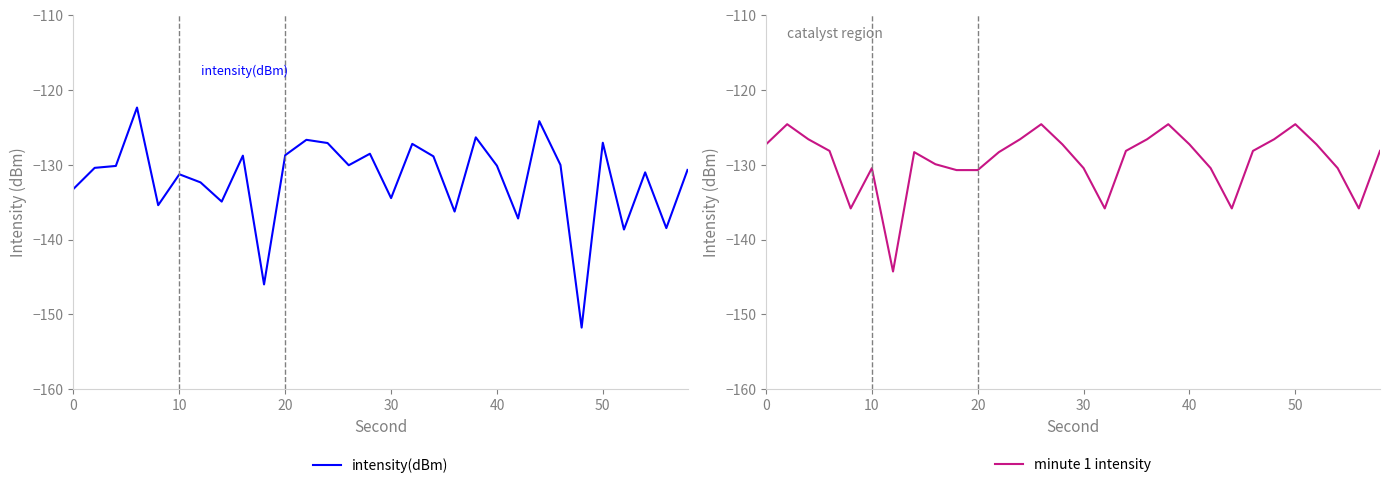

Reading left to right, transcribe all the data shown in this chart.

intensity(dBm): -133.2	-130.4	-130.2	-122.4	-135.4	-131.3	-132.4	-134.9	-128.8	-146.0	-128.7	-126.7	-127.1	-130.1	-128.5	-134.5	-127.2	-128.9	-136.3	-126.3	-130.1	-137.2	-124.2	-130.0	-151.8	-127.1	-138.7	-131.0	-138.5	-130.7
minute 1 intensity: -127.3	-124.6	-126.6	-128.1	-135.8	-130.5	-144.3	-128.3	-129.9	-130.7	-130.7	-128.3	-126.6	-124.6	-127.3	-130.5	-135.8	-128.1	-126.6	-124.6	-127.3	-130.5	-135.8	-128.1	-126.6	-124.6	-127.3	-130.5	-135.8	-128.1